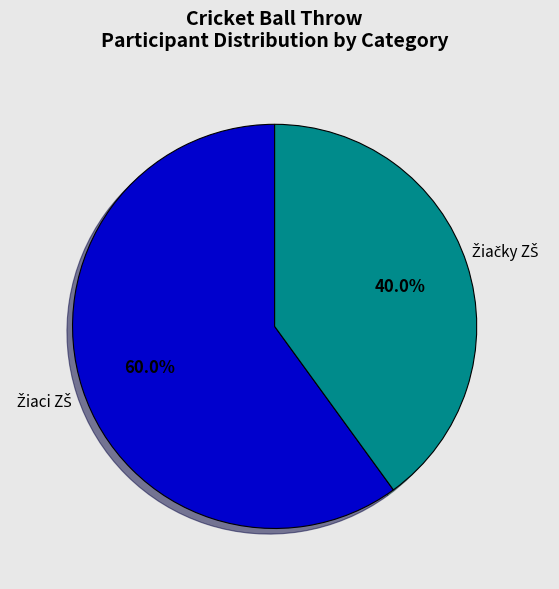

Is there any slice that represents more than half of the pie?

Yes